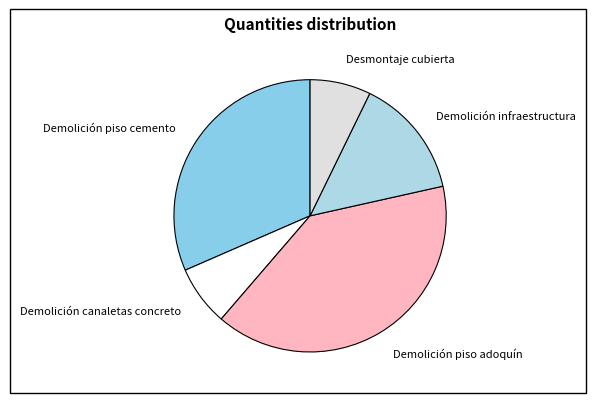

What is the largest slice in the pie chart?

Demolición piso adoquín